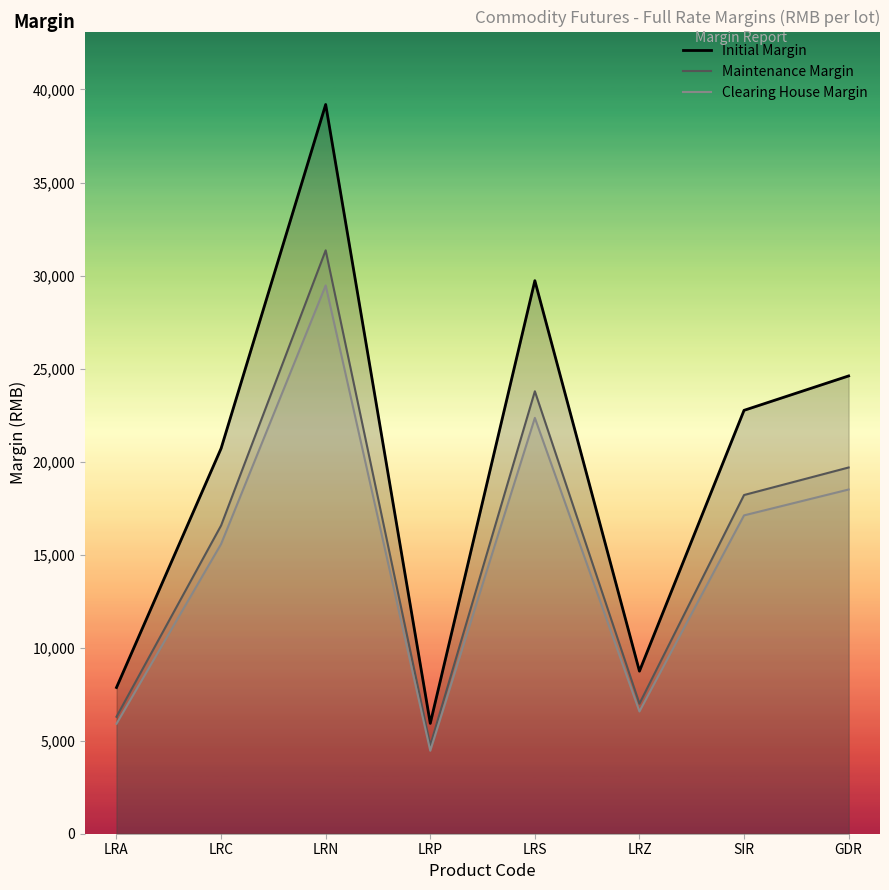

Between GDR and LRP, which is larger?

GDR